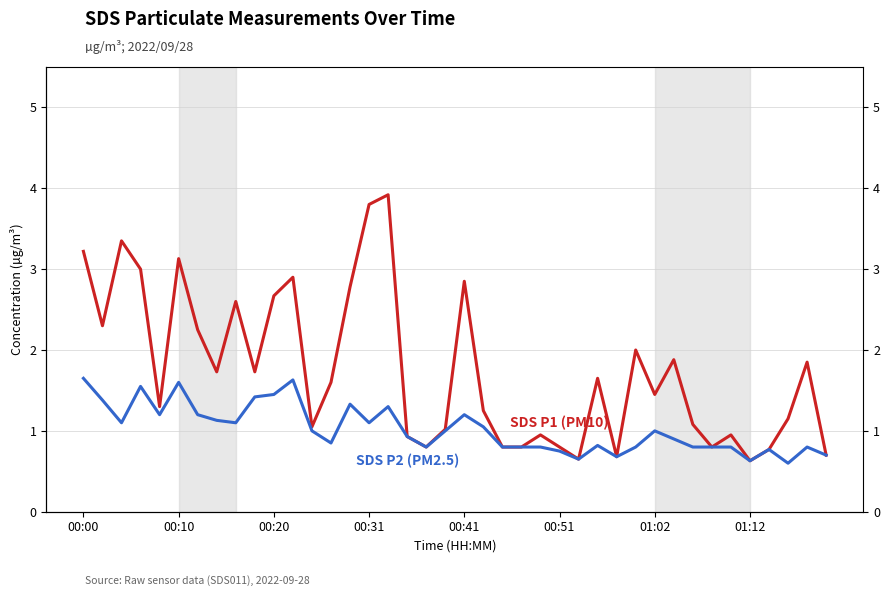

What is the difference between the maximum and second lowest values in the SDS P2 (PM2.5) series?

1.0